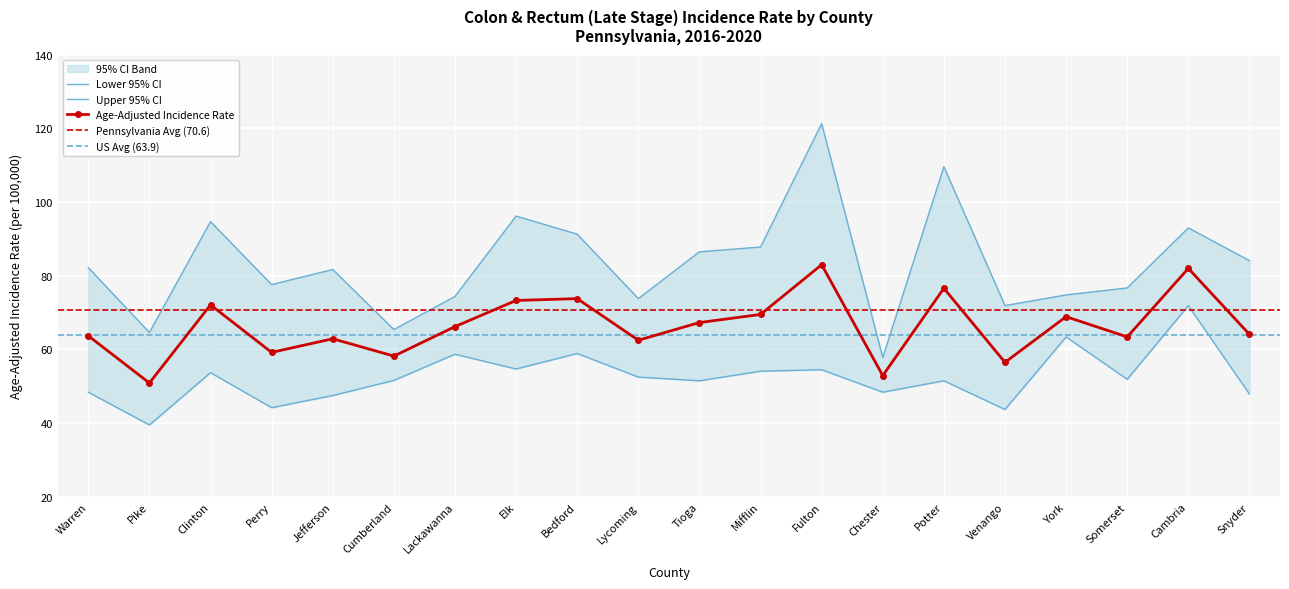

Reading left to right, extract all data points from this chart.

Age-Adjusted Incidence Rate: Warren=63.7	Pike=50.9	Clinton=72.1	Perry=59.2	Jefferson=62.9	Cumberland=58.2	Lackawanna=66.2	Elk=73.3	Bedford=73.8	Lycoming=62.5	Tioga=67.3	Mifflin=69.5	Fulton=83.0	Chester=52.9	Potter=76.6	Venango=56.5	York=68.9	Somerset=63.4	Cambria=82.0	Snyder=64.1
Lower 95% CI: Warren=48.4	Pike=39.5	Clinton=53.7	Perry=44.2	Jefferson=47.5	Cumberland=51.6	Lackawanna=58.7	Elk=54.7	Bedford=58.9	Lycoming=52.5	Tioga=51.5	Mifflin=54.1	Fulton=54.5	Chester=48.4	Potter=51.5	Venango=43.7	York=63.4	Somerset=51.9	Cambria=71.9	Snyder=47.9
Upper 95% CI: Warren=82.2	Pike=64.6	Clinton=94.7	Perry=77.6	Jefferson=81.7	Cumberland=65.4	Lackawanna=74.4	Elk=96.2	Bedford=91.3	Lycoming=73.8	Tioga=86.5	Mifflin=87.8	Fulton=121.3	Chester=57.8	Potter=109.6	Venango=71.9	York=74.8	Somerset=76.7	Cambria=93.0	Snyder=84.1